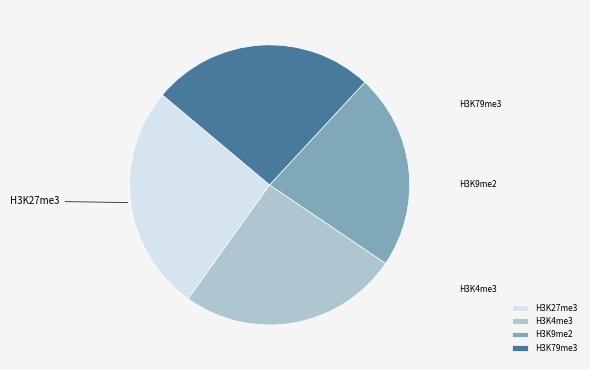

What is the largest slice in the pie chart?

H3K27me3